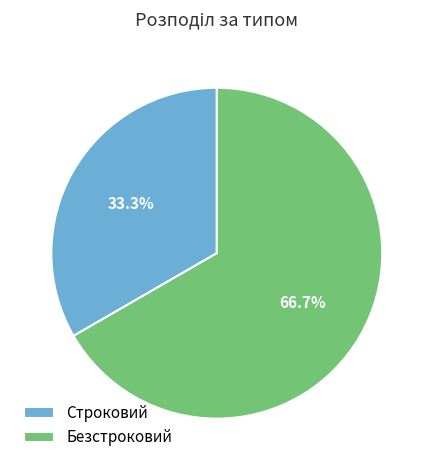

Which slice is the smallest?

Строковий